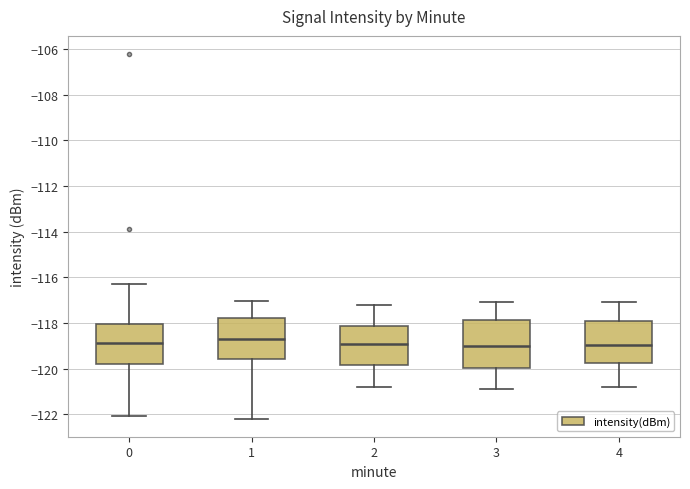

Where is the lower edge of the box at x = 2 on the y-axis? The values are not printed on the chart, so give them approximately, as read against the axis.

-119.8